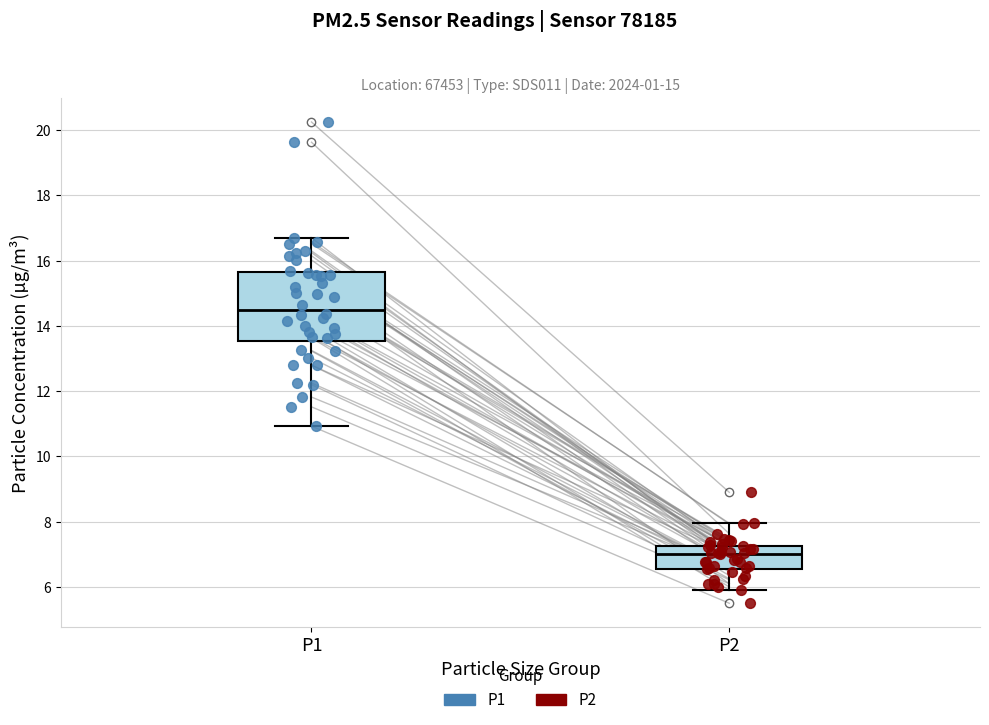

Which box is the tallest, from its lower edge to its upper edge?

P1